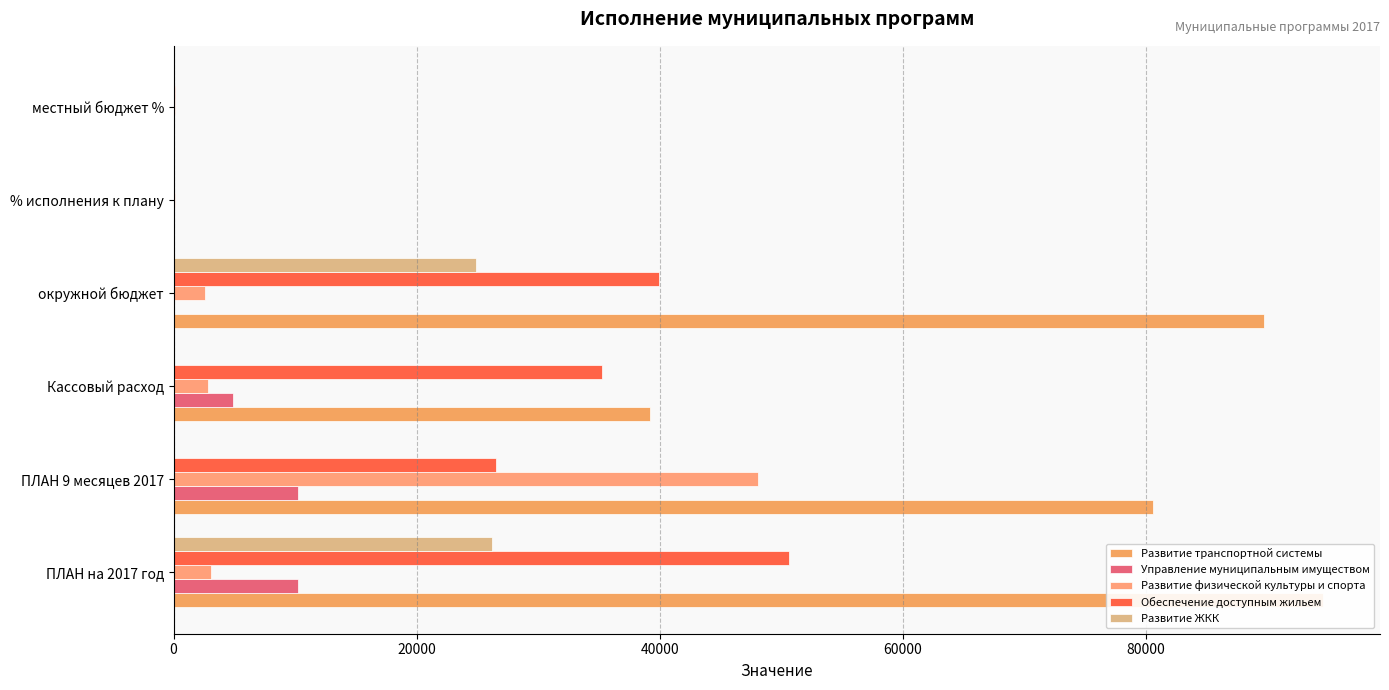

List the series in order of their peak value, lowest first.

Управление муниципальным имуществом, Развитие ЖКК, Развитие физической культуры и спорта, Обеспечение доступным жильем, Развитие транспортной системы